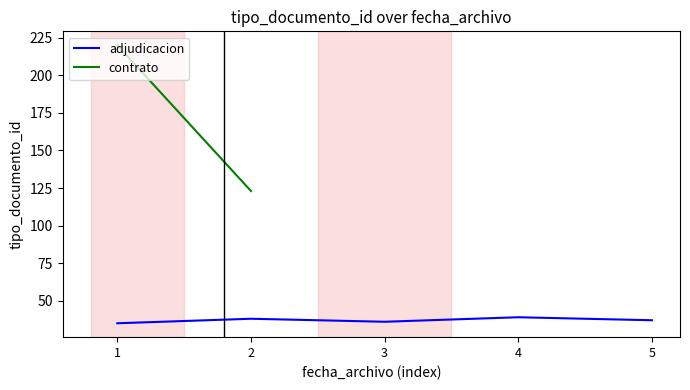

True or false: the data shows 38 at 2.

True